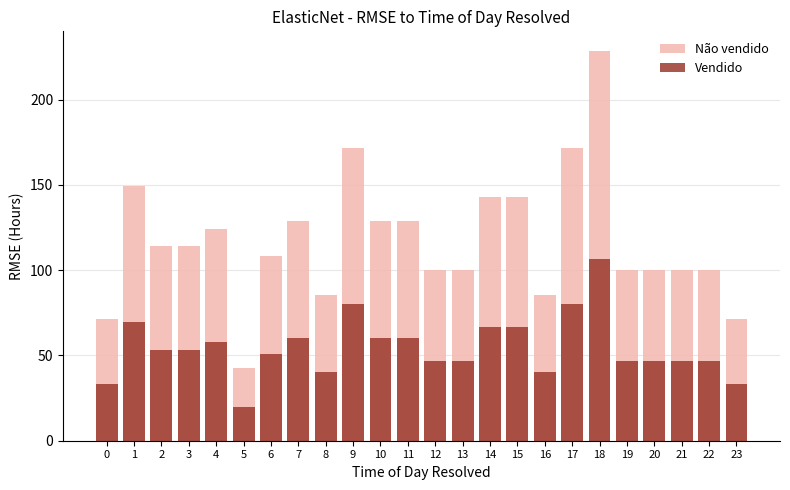

What is the difference between the maximum and minimum values in the Vendido series?

86.7